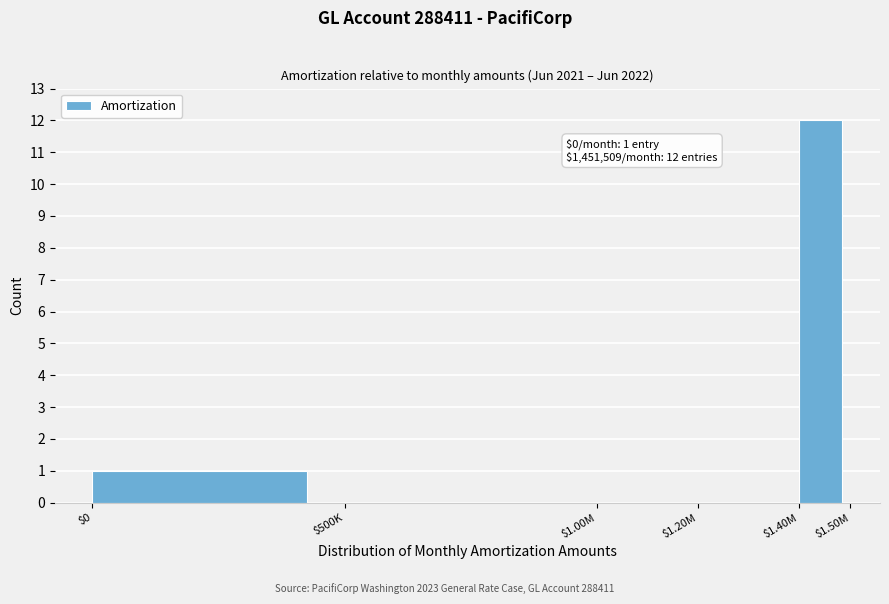

What is the maximum value shown in the chart?

12